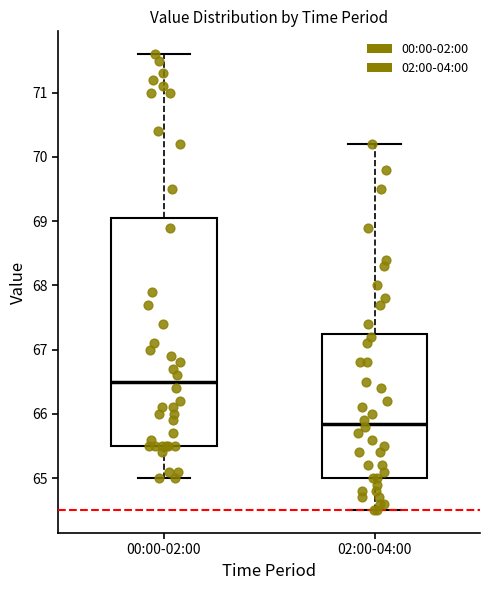

Reading left to right, read every box against the y-axis: the position of its median line, the range the box covers, and the ends of its whiskers. The values are not printed on the chart, so give them approximately, as read against the axis.

00:00-02:00: median 66.5, box 65.5 to 69.1, whiskers 65.0 to 71.6
02:00-04:00: median 65.9, box 65.0 to 67.3, whiskers 64.5 to 70.2